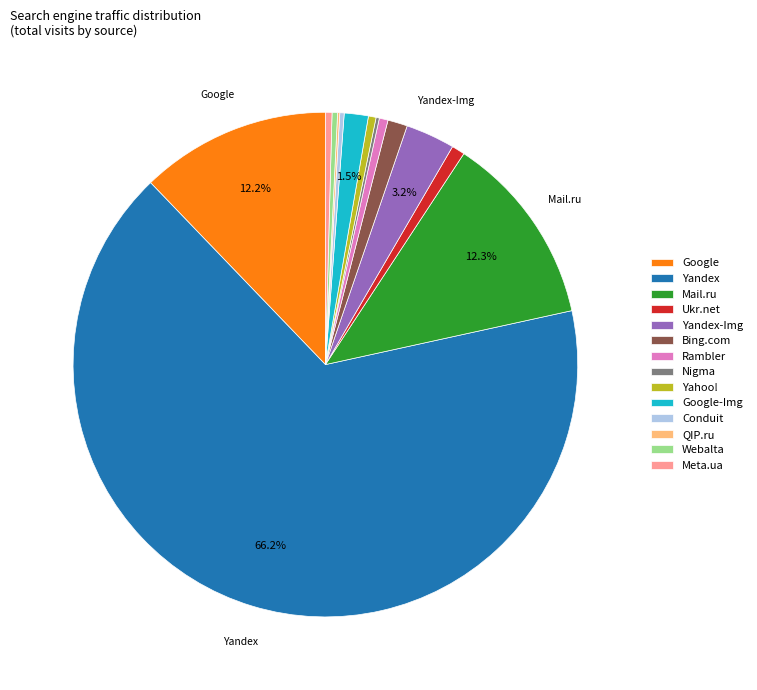

What is the largest slice in the pie chart?

Yandex